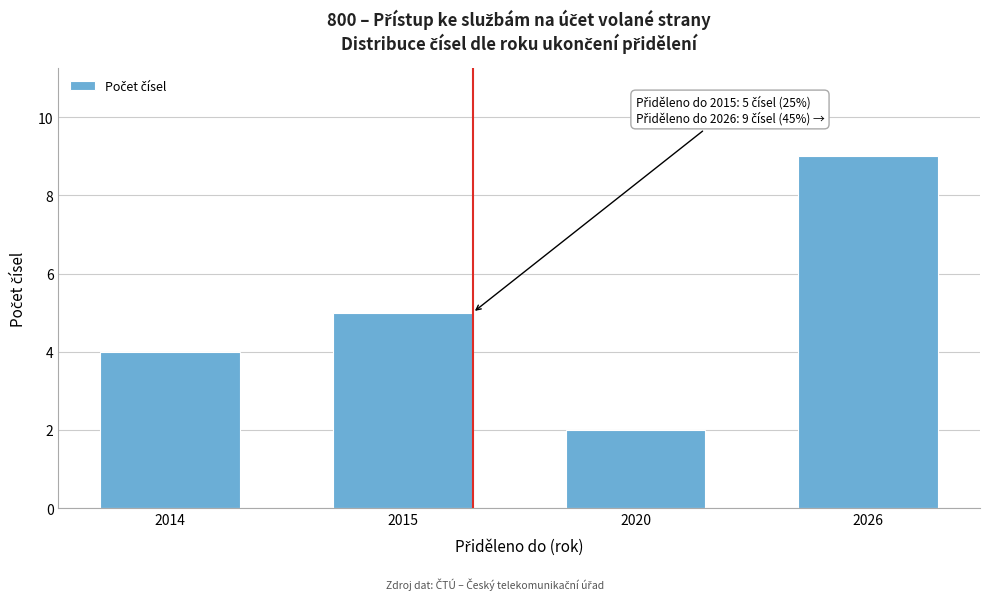

Reading right to left, extract all data points from this chart.

9	2	5	4